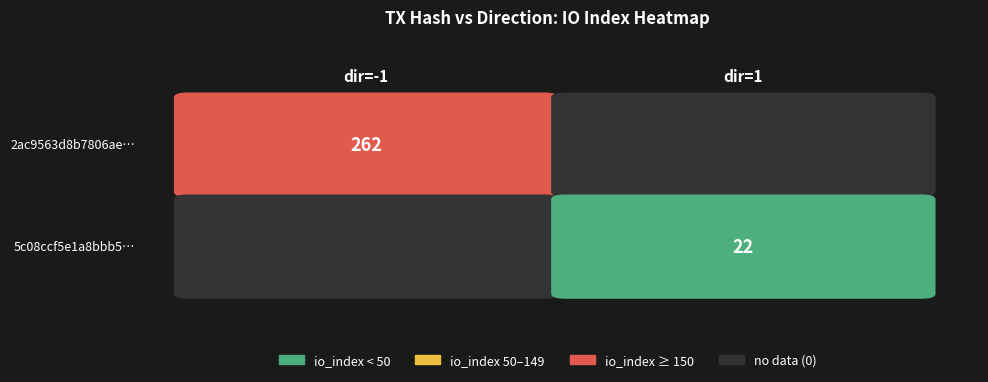

List the series in order of their overall mean, lowest first.

5c08ccf5e1a8bbb582959fe7218e9d8ea358098, 2ac9563d8b7806aeb0af23a9cfaad359c723fc4